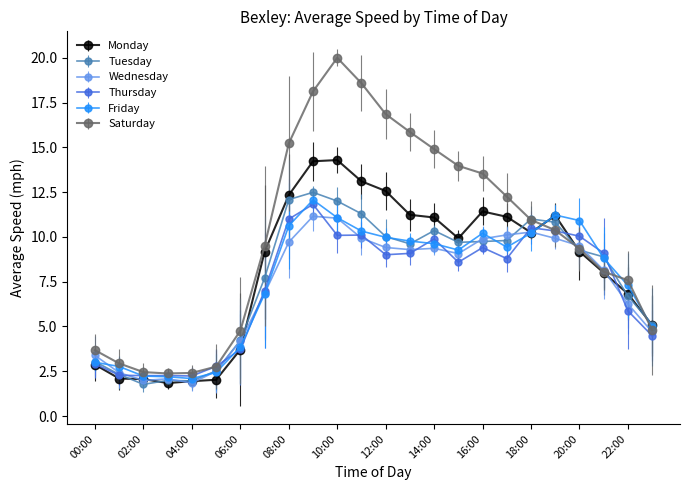

Is this an area chart (filled region under the line)?

No